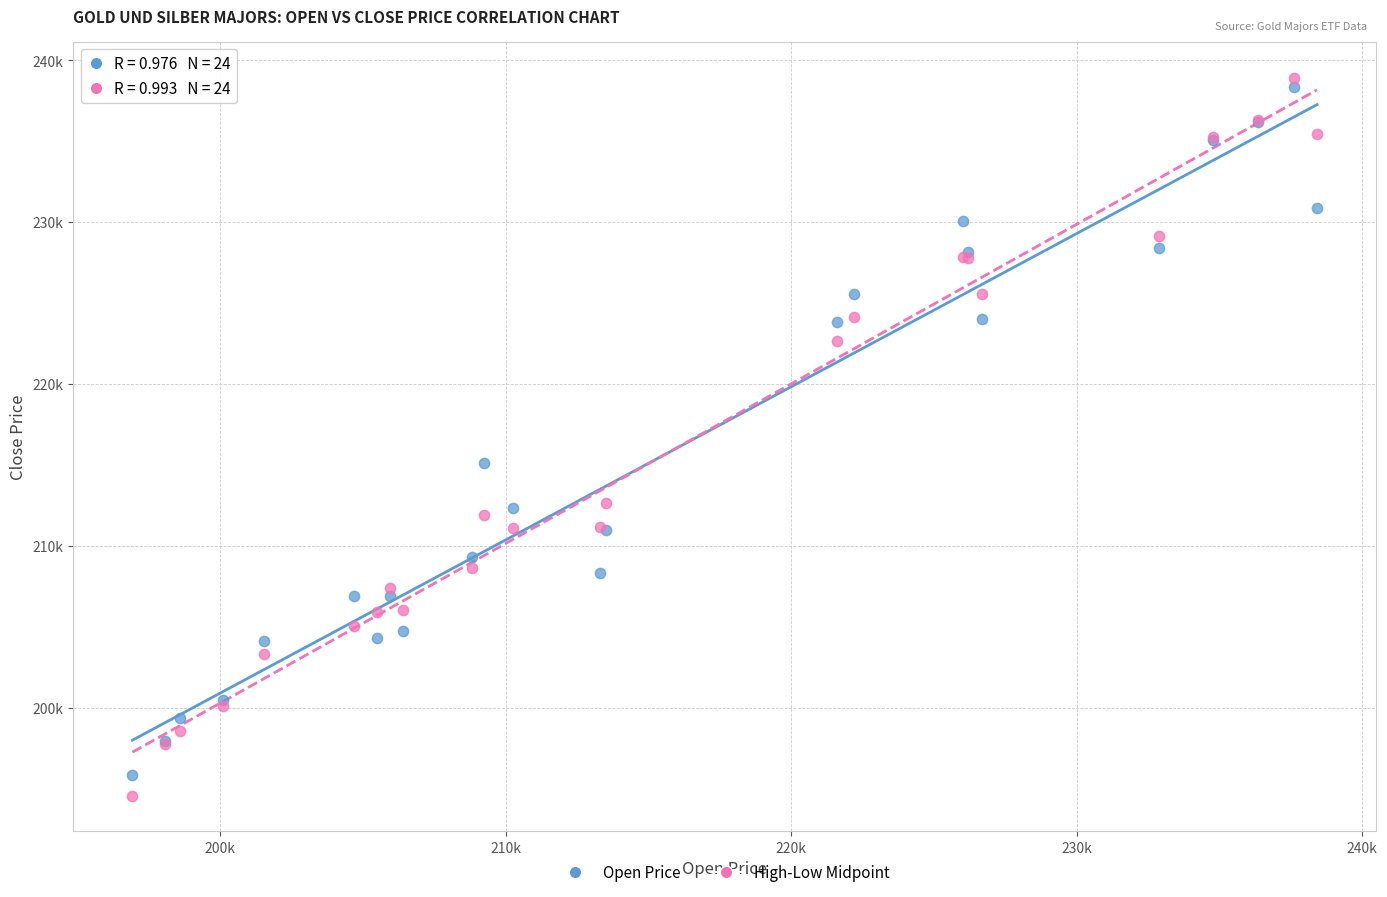

Which series contains the lowest Y value?

High-Low Midpoint